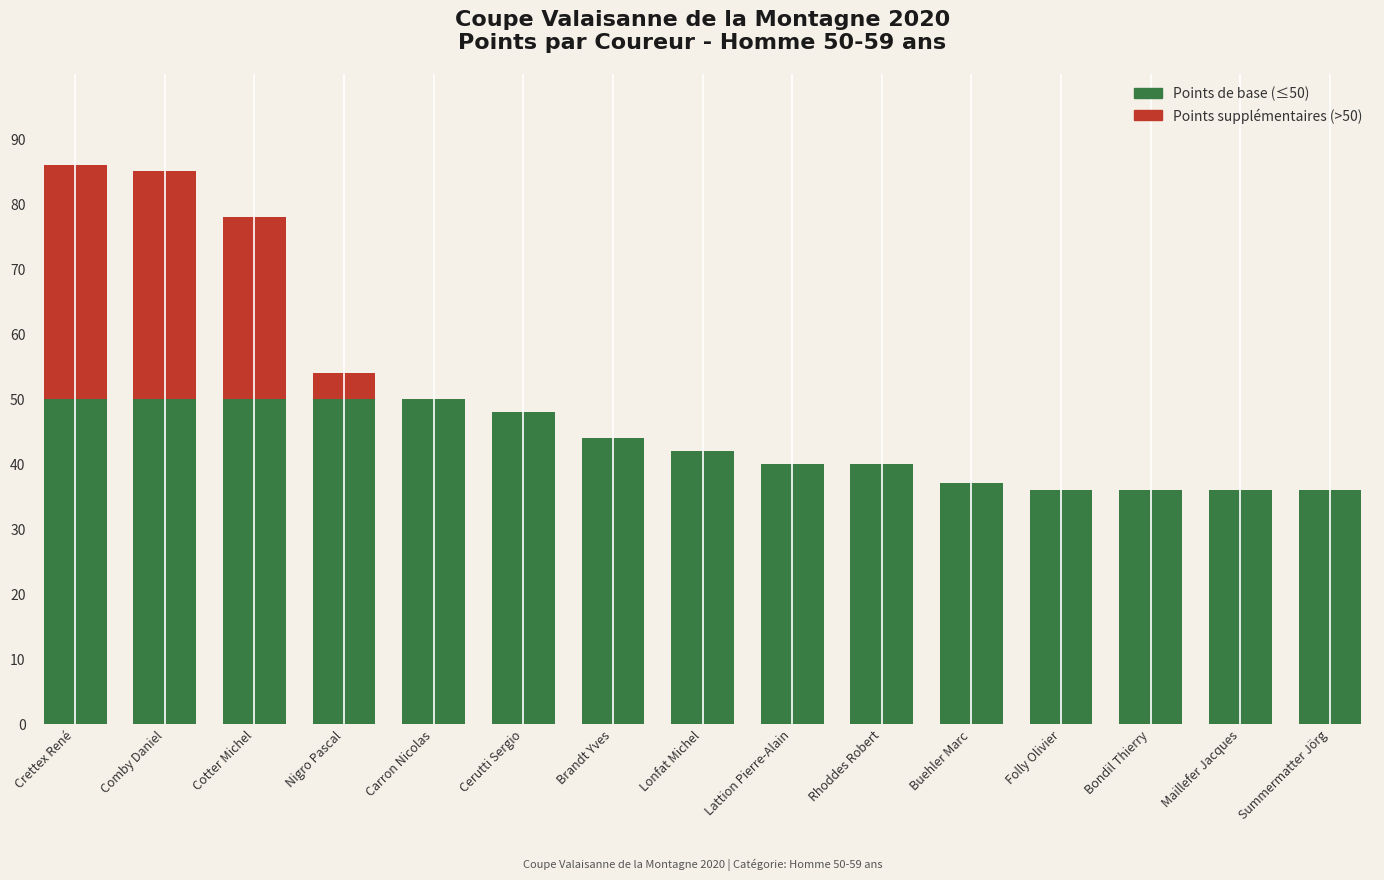

What is the total value across all series at Comby Daniel?

85